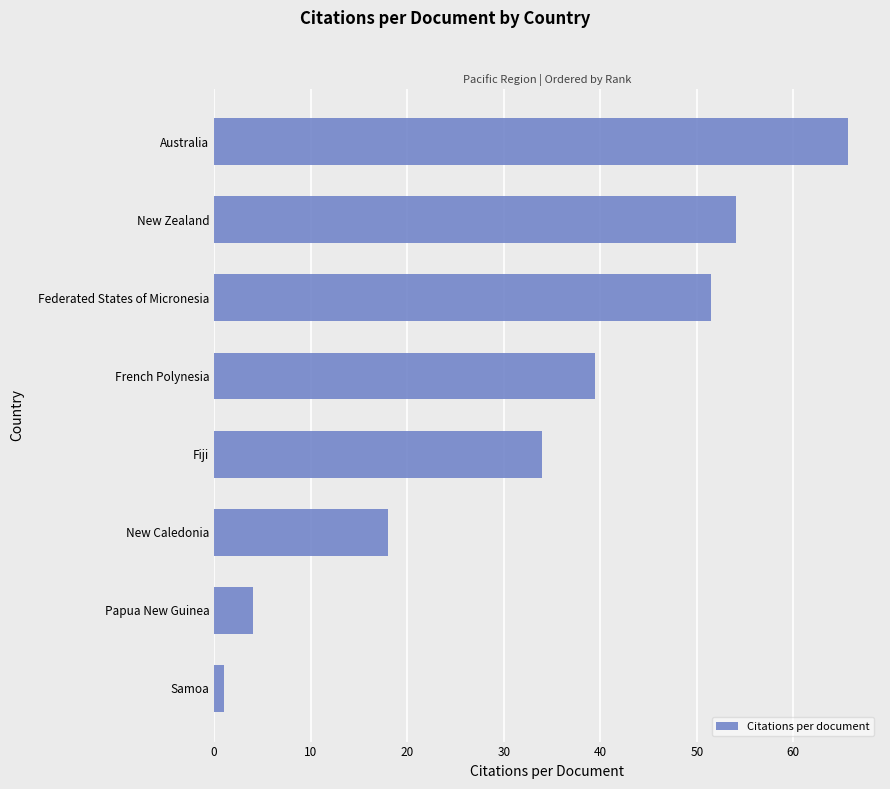

What is the smallest value displayed?

1.0